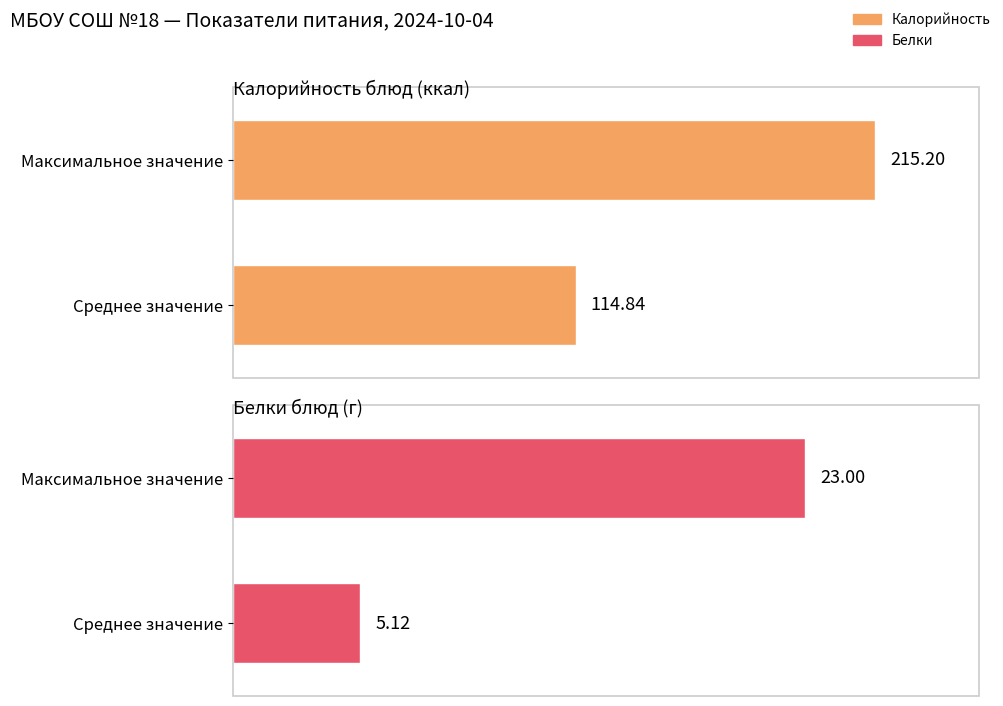

Which series has the largest range (max minus min)?

Калорийность